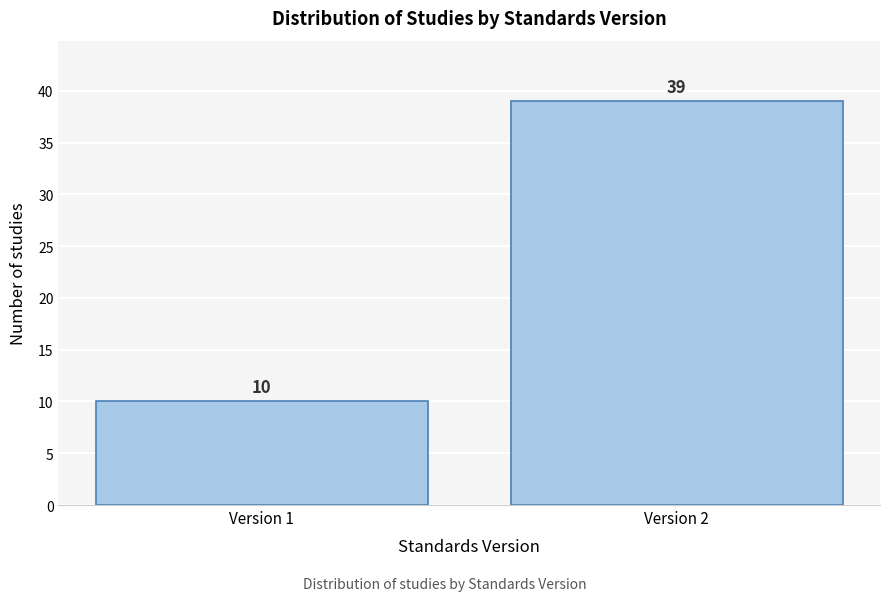

Reading left to right, what are all the values shown in this chart?

10	39